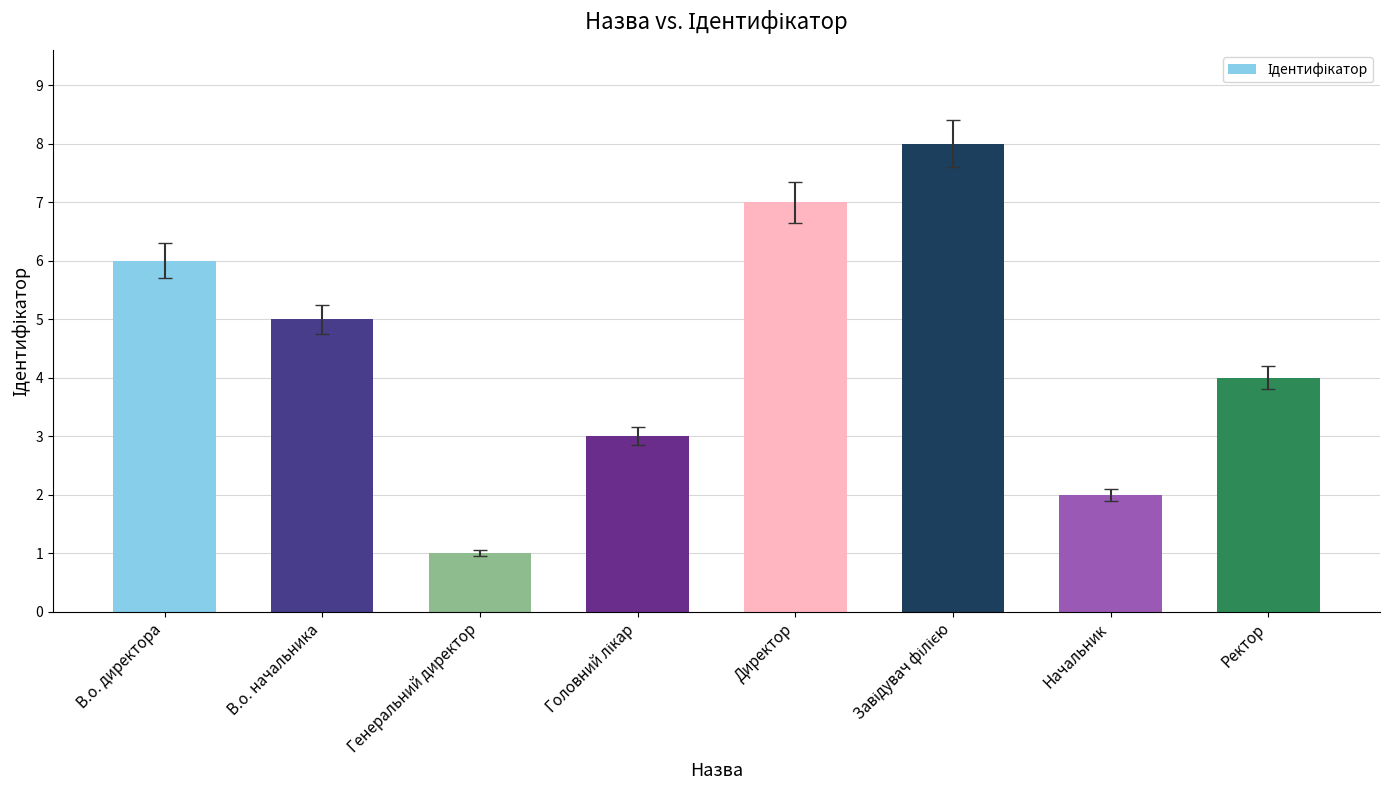

At which category does the chart reach its minimum across all series?

Генеральний директор